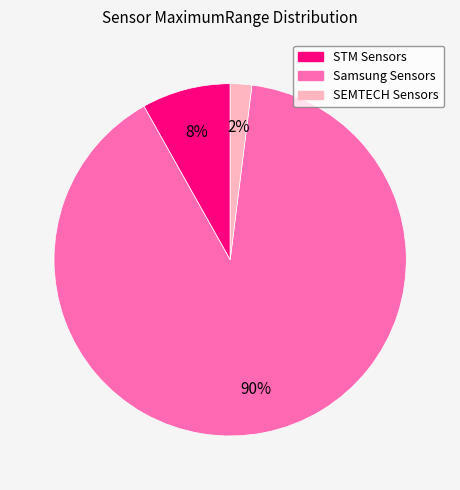

Is there a majority slice in this chart?

Yes